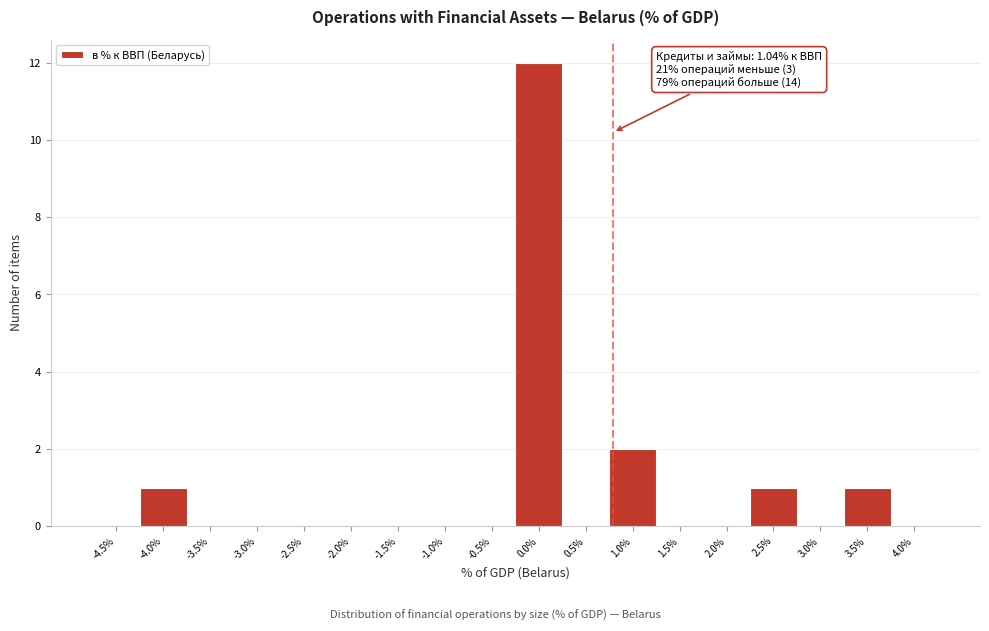

Reading left to right, list all the values displayed in this chart.

-4.5%=0	-4.0%=1	-3.5%=0	-3.0%=0	-2.5%=0	-2.0%=0	-1.5%=0	-1.0%=0	-0.5%=0	0.0%=12	0.5%=0	1.0%=2	1.5%=0	2.0%=0	2.5%=1	3.0%=0	3.5%=1	4.0%=0